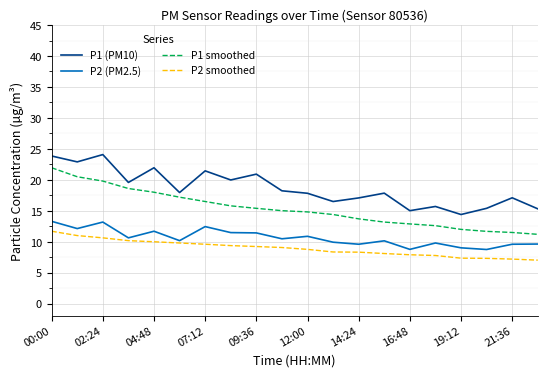

Which series has the largest total across all categories?

P1 (PM10)